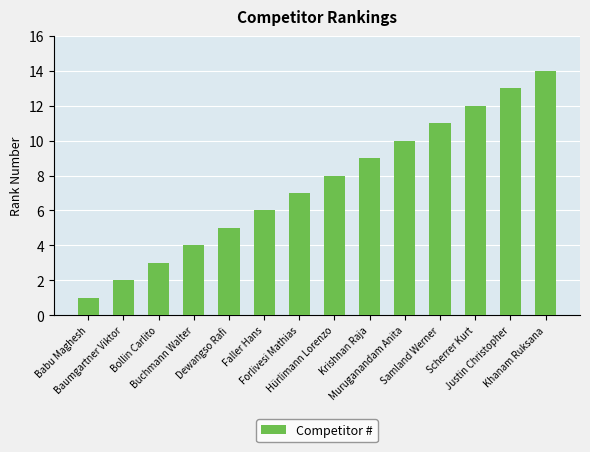

What is the label of the 1st bar from the left?

Babu Maghesh